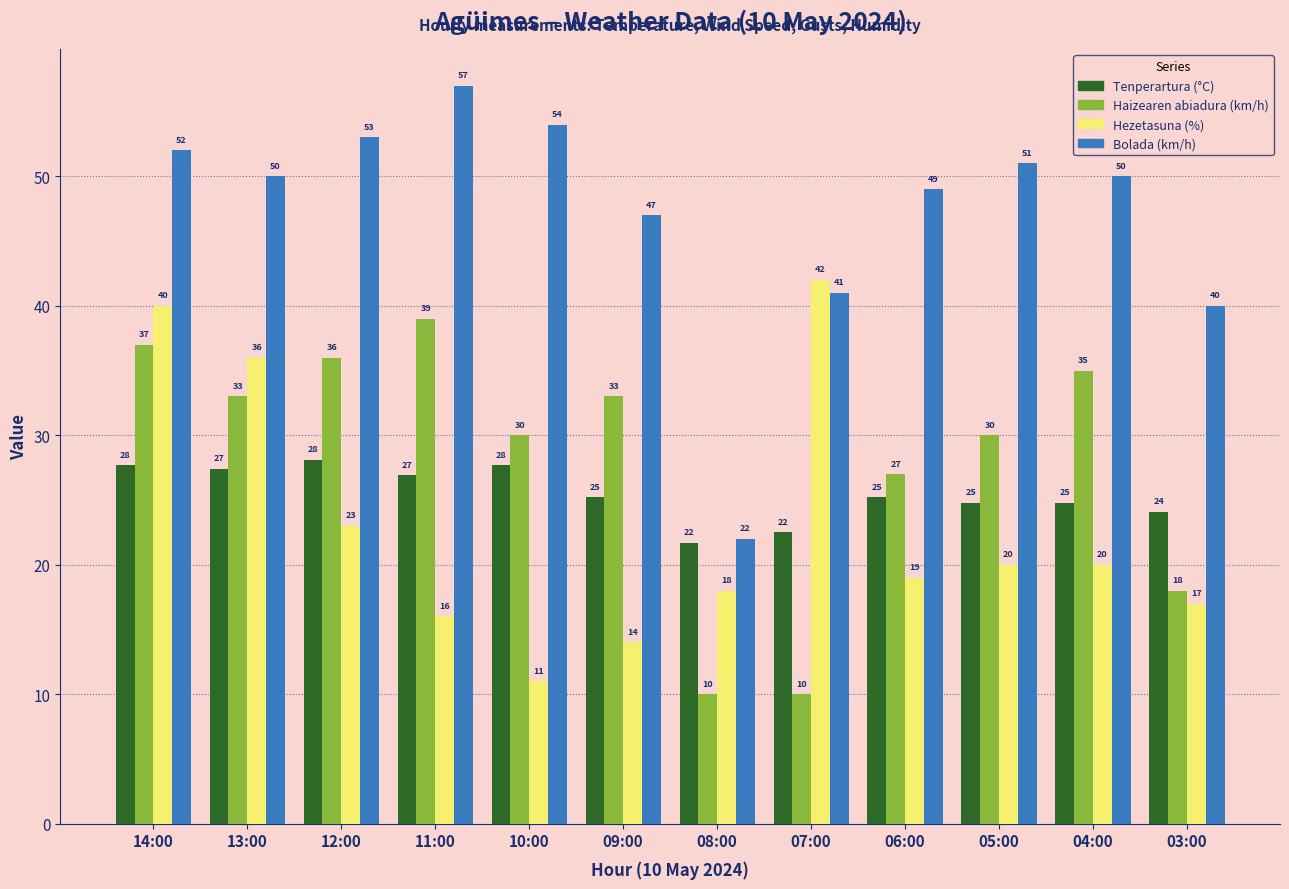

What is the average value of the Tenperartura (°C) series?

25.5